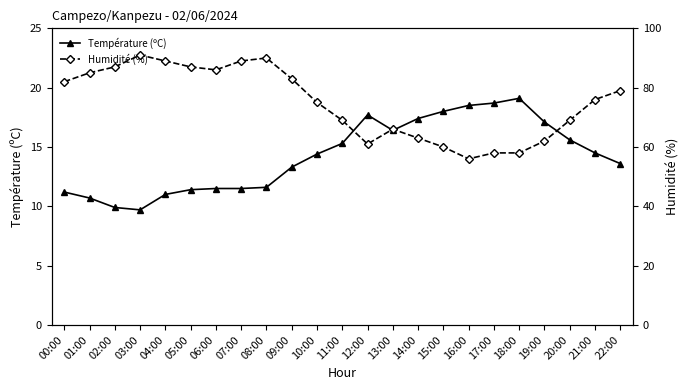

Which category has the highest value in the Humidité (%) series?

03:00